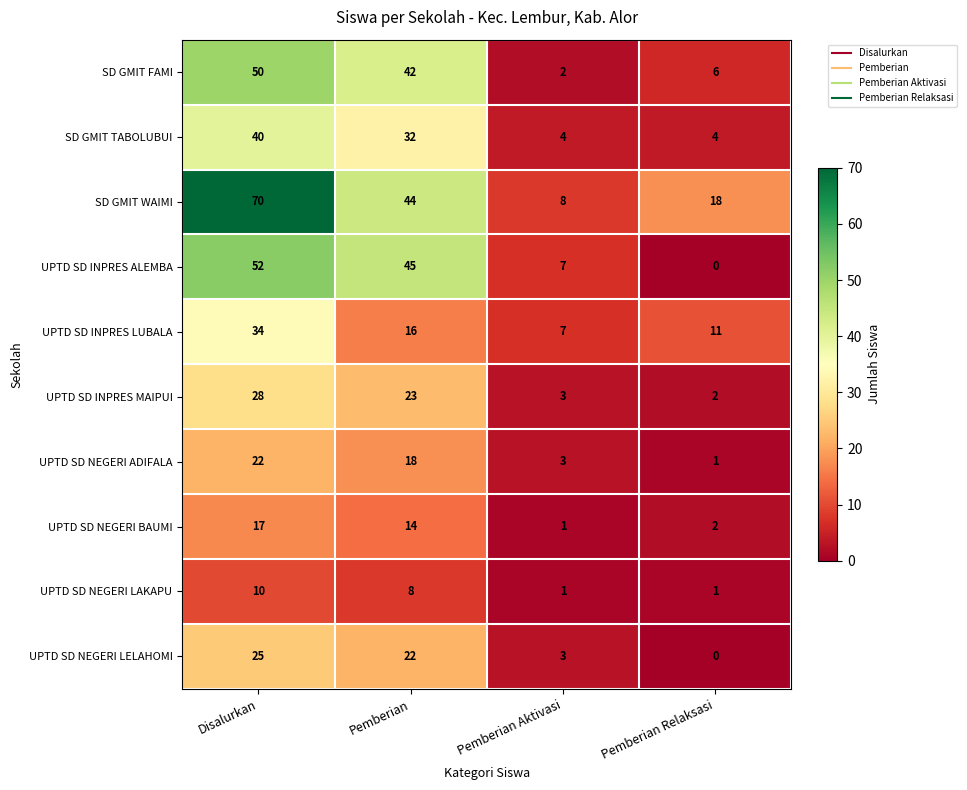

At which category does the chart reach its minimum across all series?

Pemberian Relaksasi